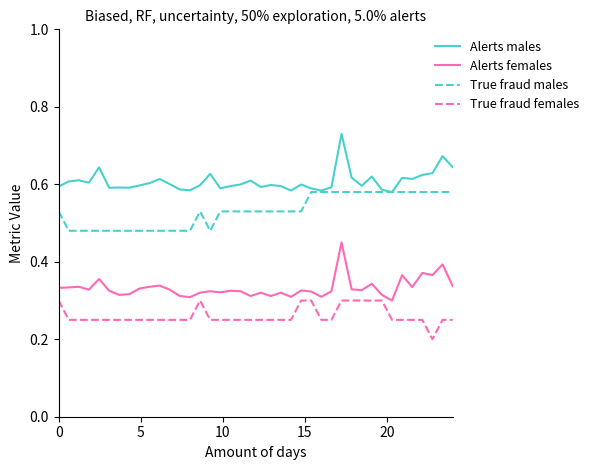

True or false: True fraud males and Alerts females intersect in this chart.

False